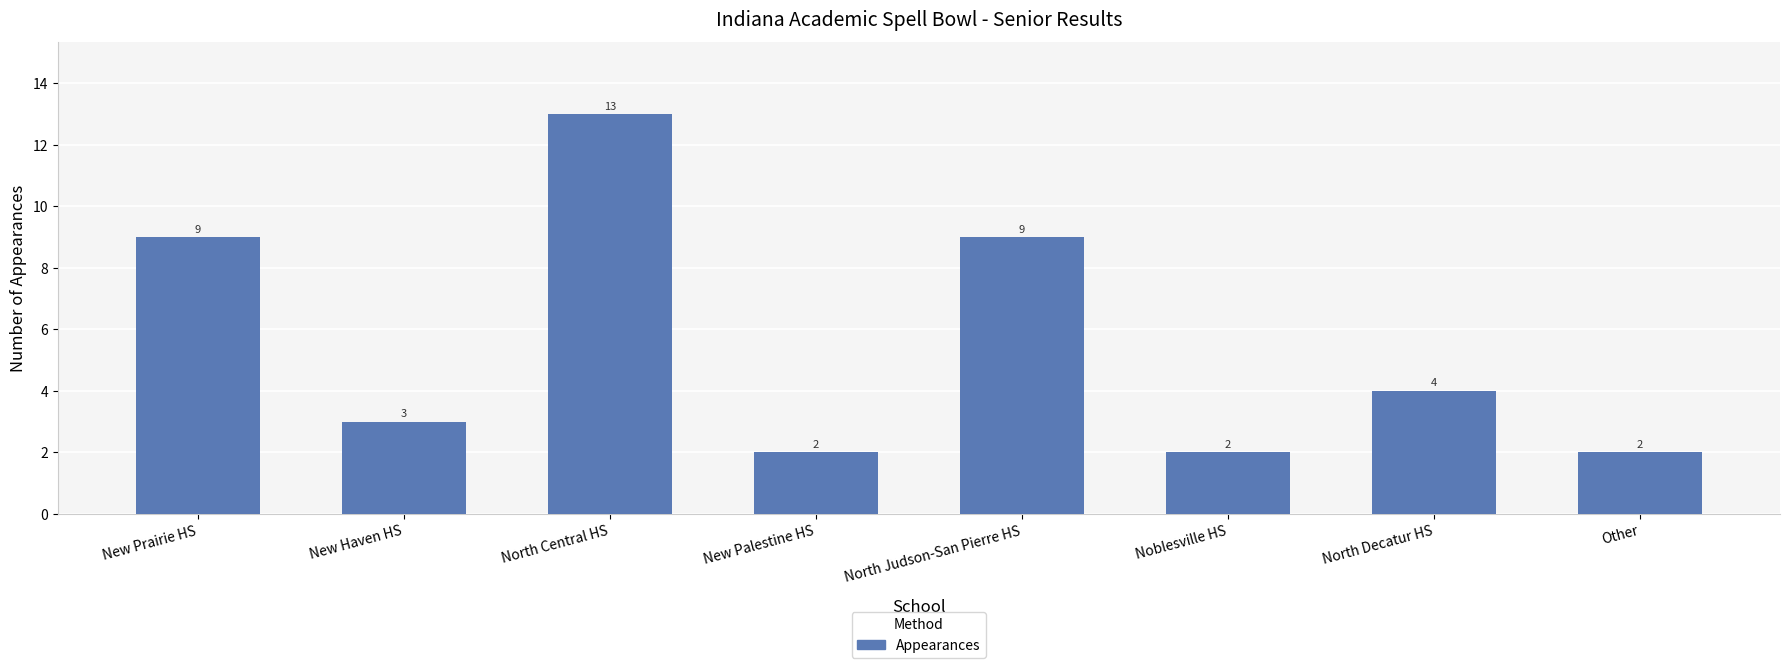

What is the difference between the values at New Haven HS and New Palestine HS?

1